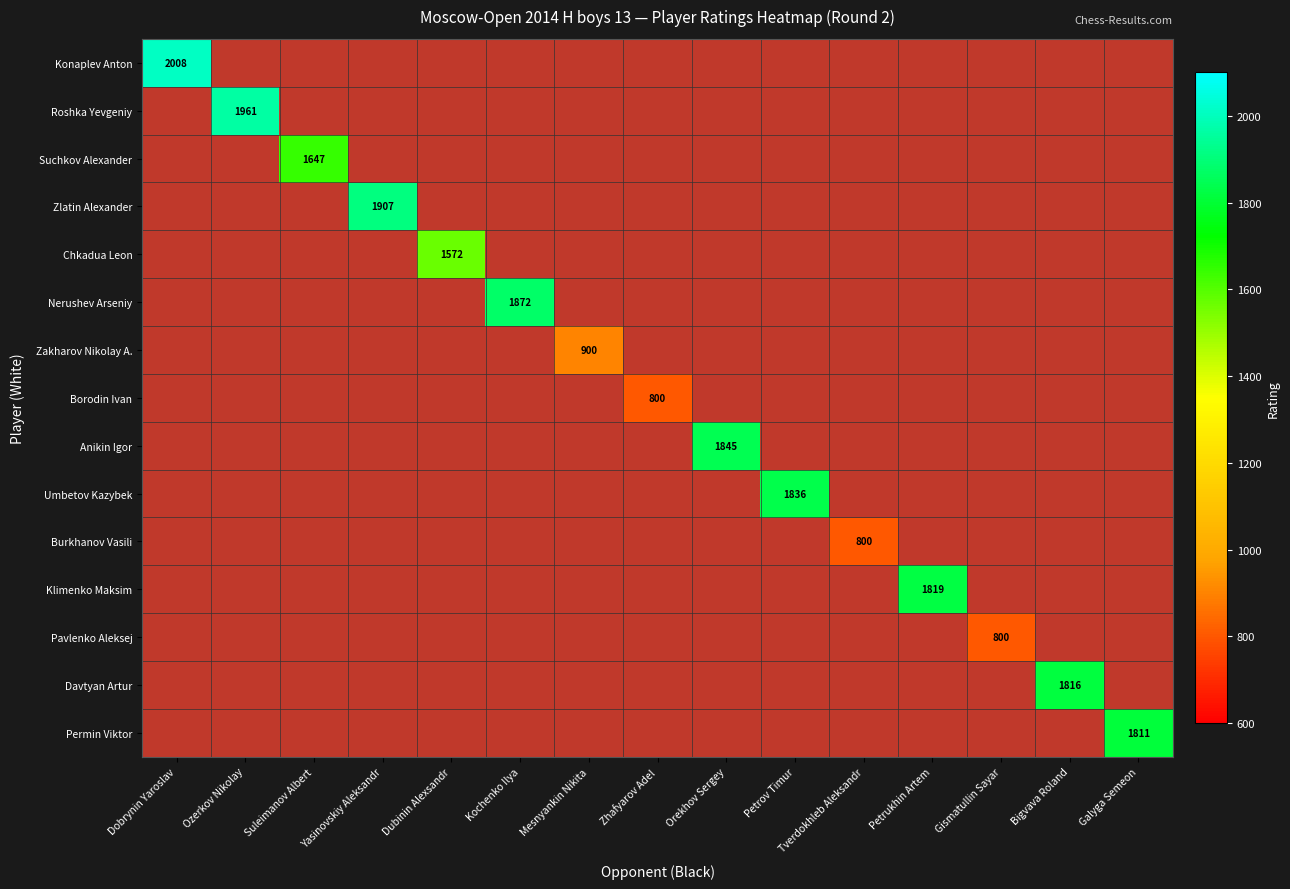

True or false: Borodin Ivan has a value of 308 at Petrov Timur.

False